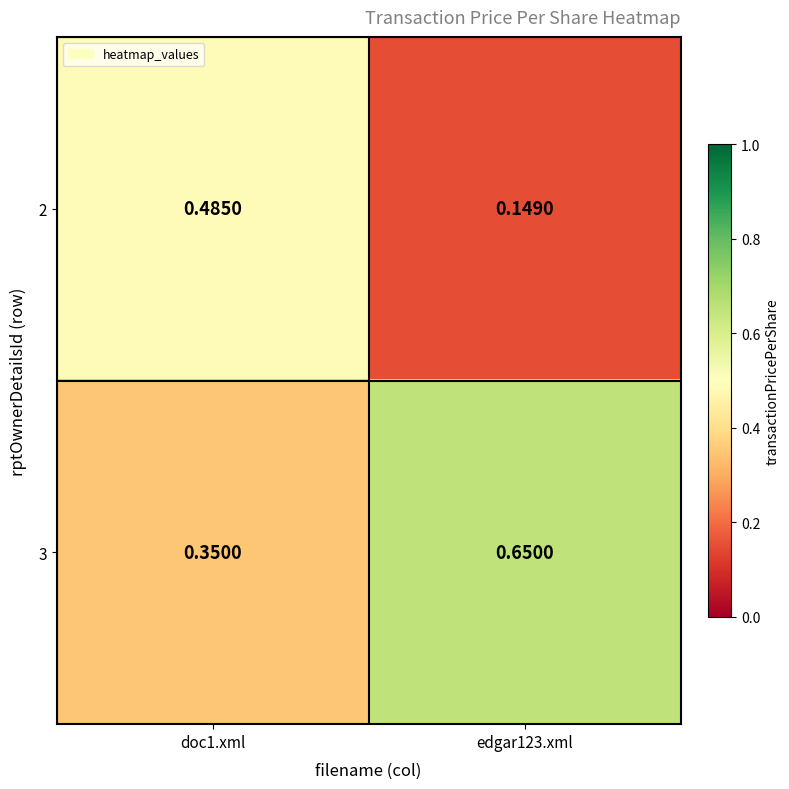

Is the value of 3 at edgar123.xml greater than the value of 2 at edgar123.xml?

Yes